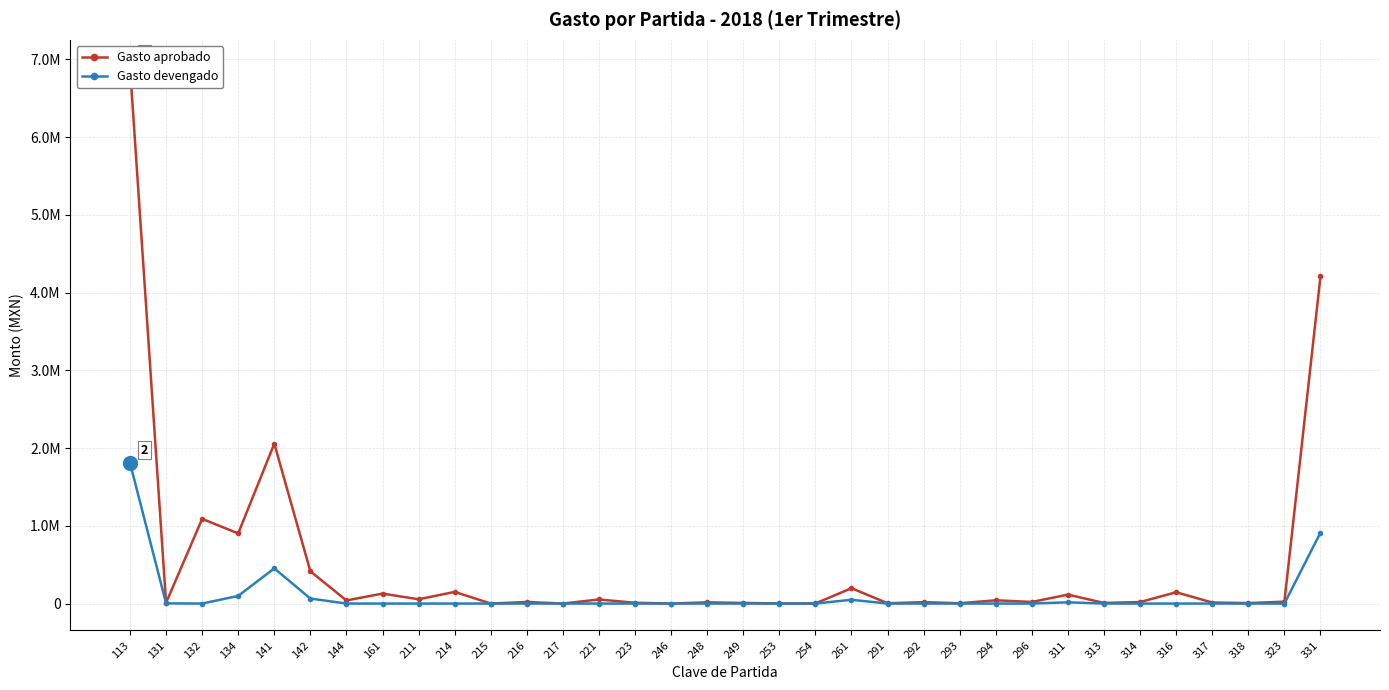

What is the average value of the Gasto devengado series?

100128.9